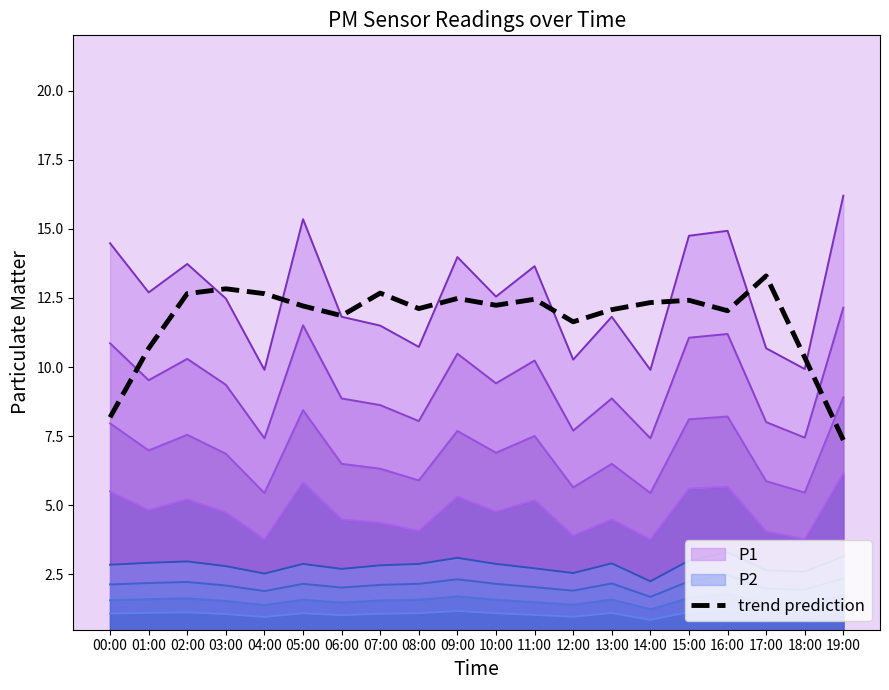

Where is the first local maximum?

03:00